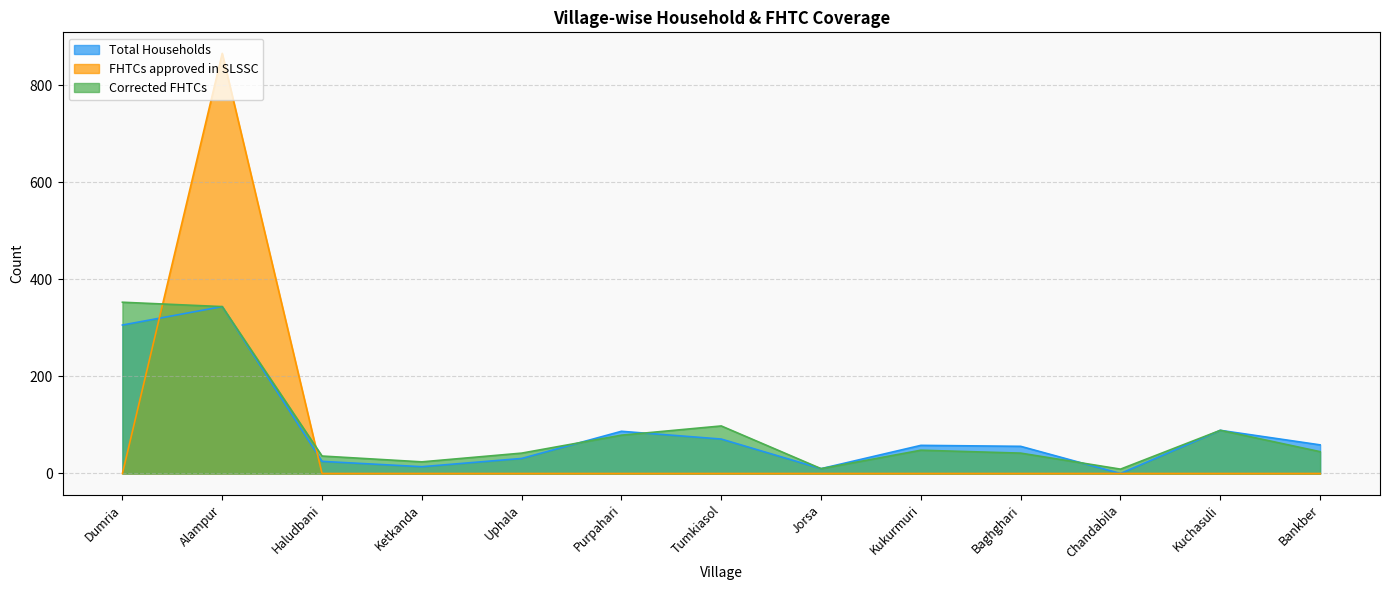

Reading left to right, extract all data points from this chart.

Total Households: 306	344	25	14	31	87	71	10	58	56	0	89	59
FHTCs approved in SLSSC: 0	866	0	0	0	0	0	0	0	0	0	0	0
Corrected FHTCs: 353	344	36	24	42	79	98	10	48	42	9	89	45